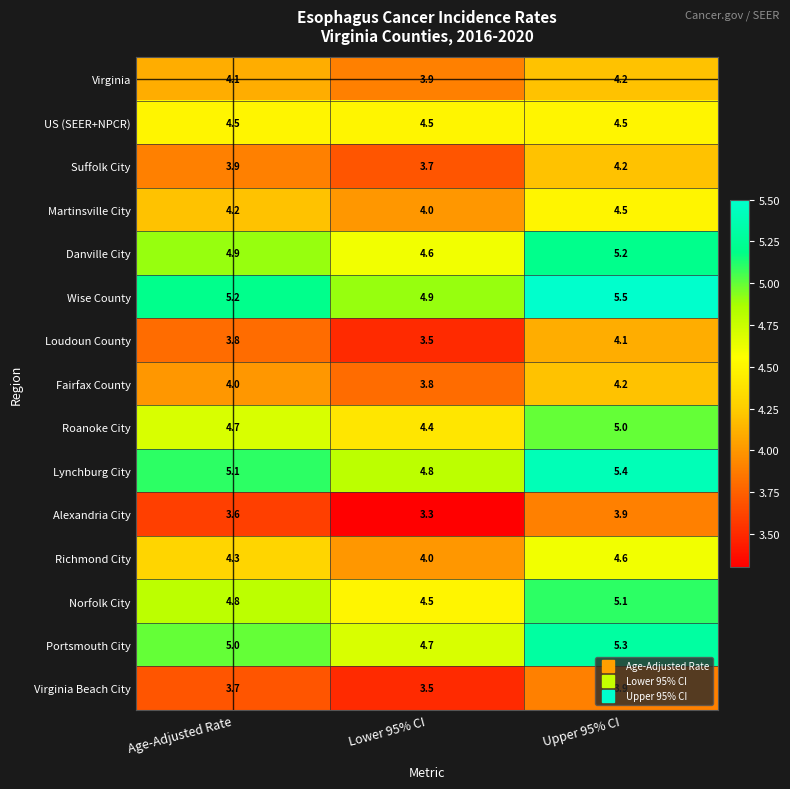

The value of Richmond City at Lower 95% CI is 4.0. True or false?

True